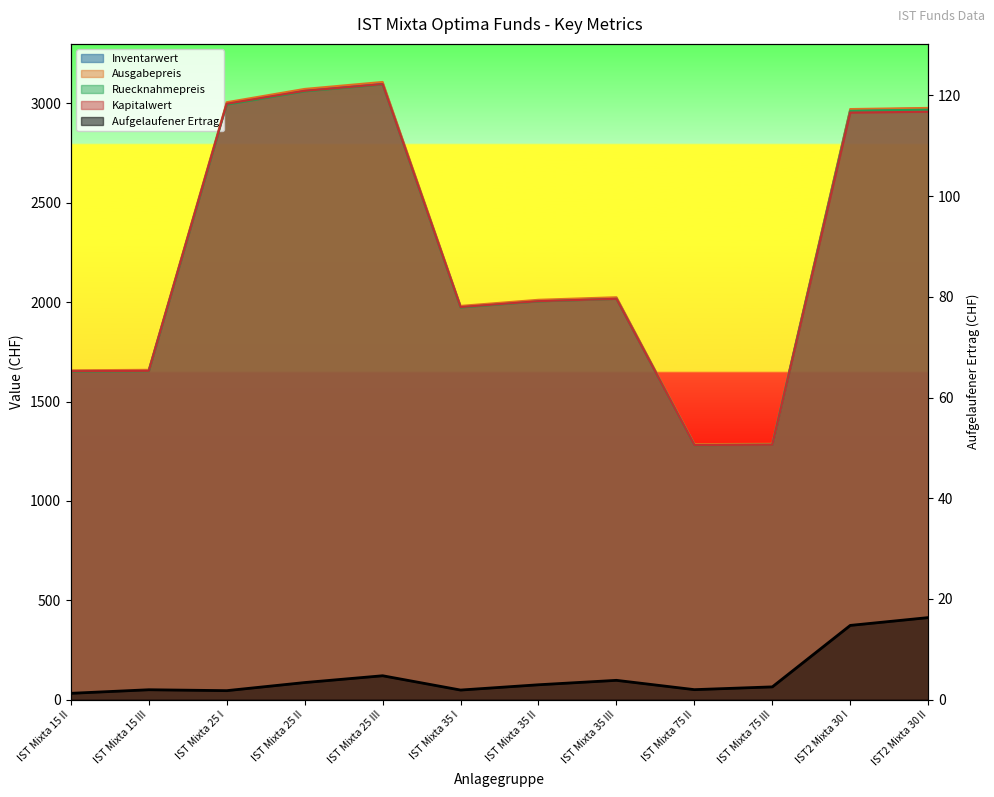

How many values in the Ruecknahmepreis series are below 2016?

6